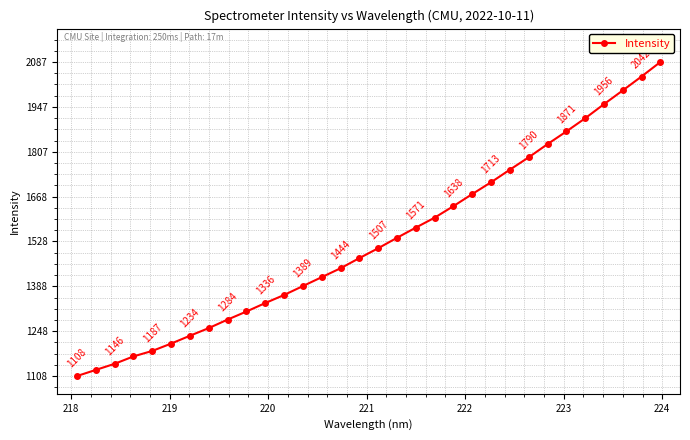

What is the smallest value displayed?

1108.3